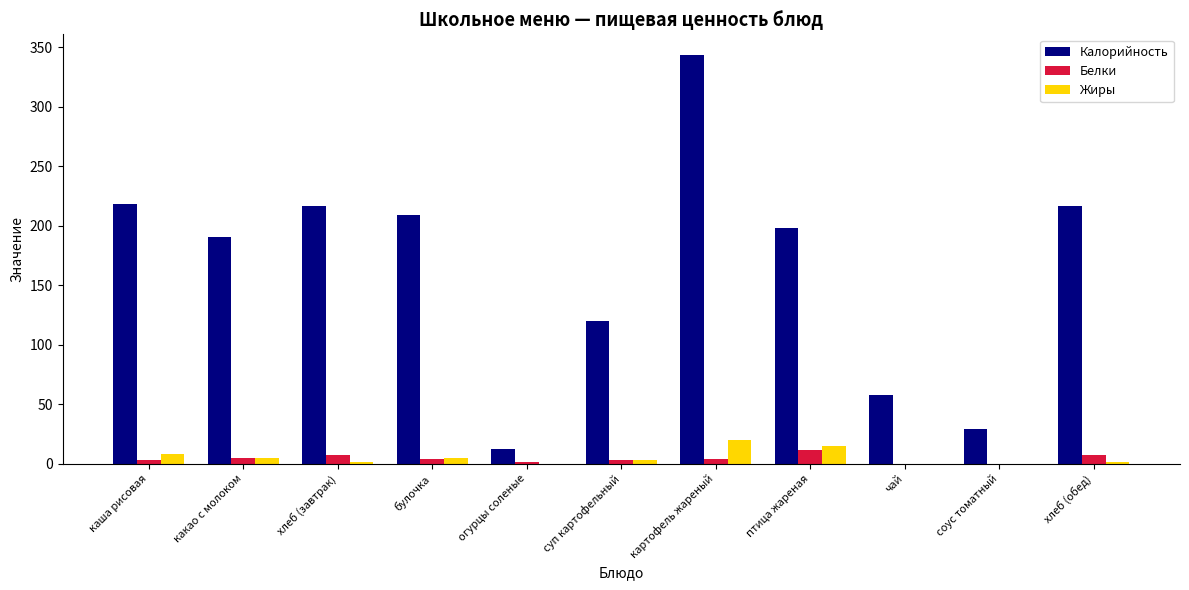

True or false: Жиры has a value of 15.0 at птица жареная.

True